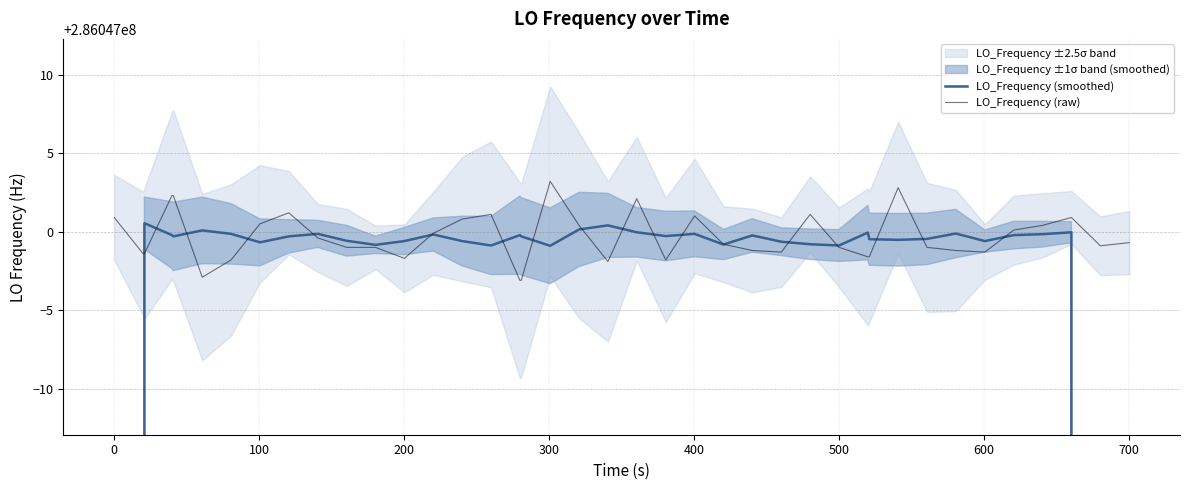

What is the difference between the maximum and minimum values in the LO_Frequency (raw) series?

6.3